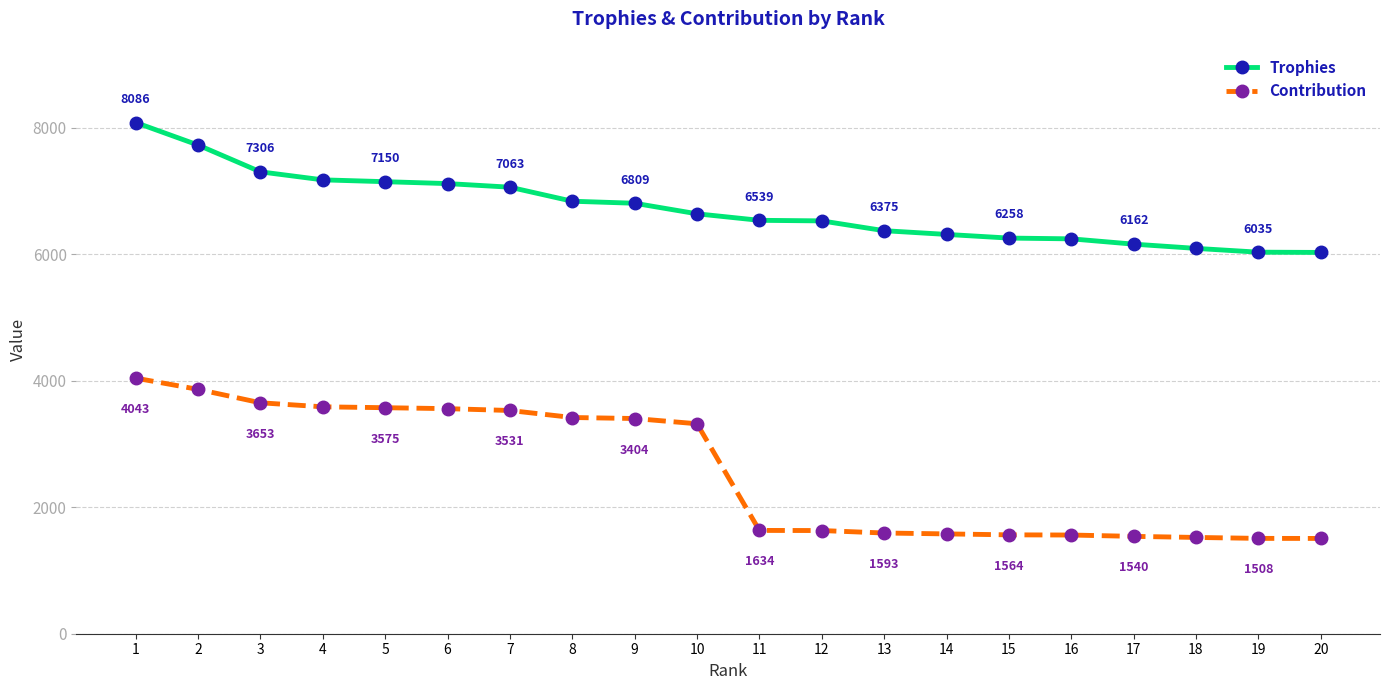

True or false: Trophies has a value of 7120 at 6.

True